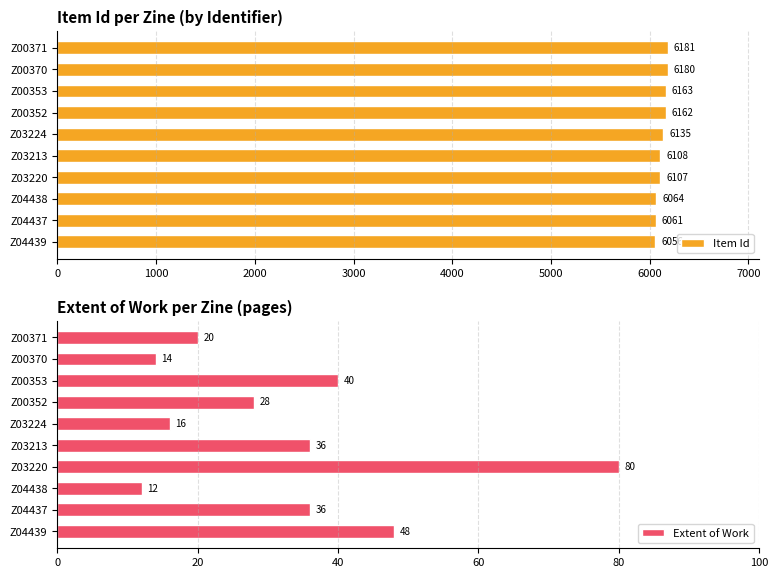

Which series has the largest total across all categories?

Item Id